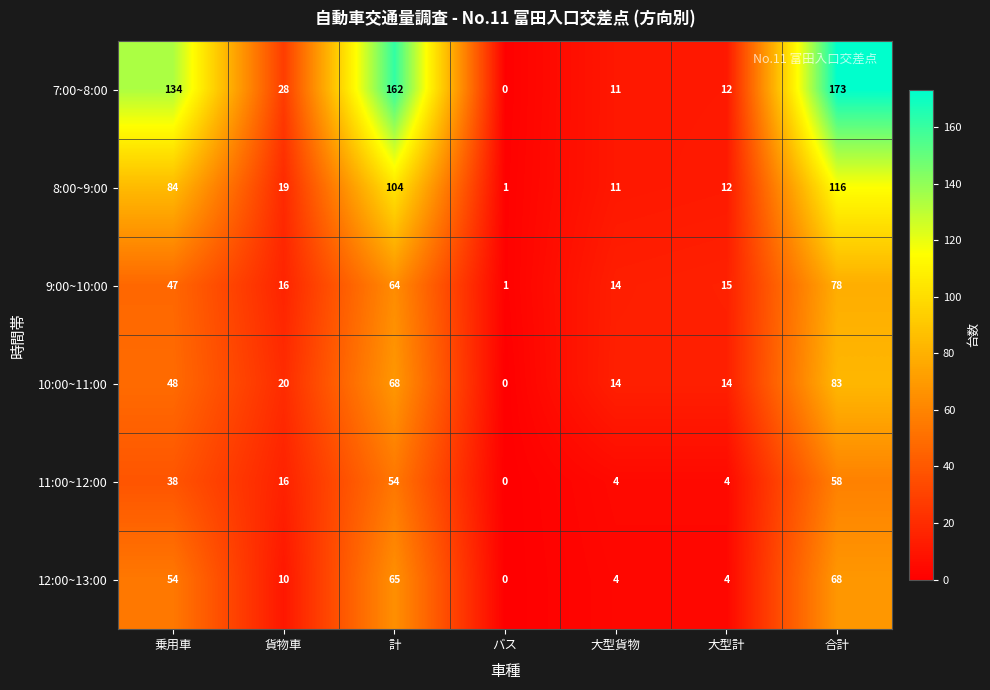

What is the difference between the highest and lowest values at バス?

1